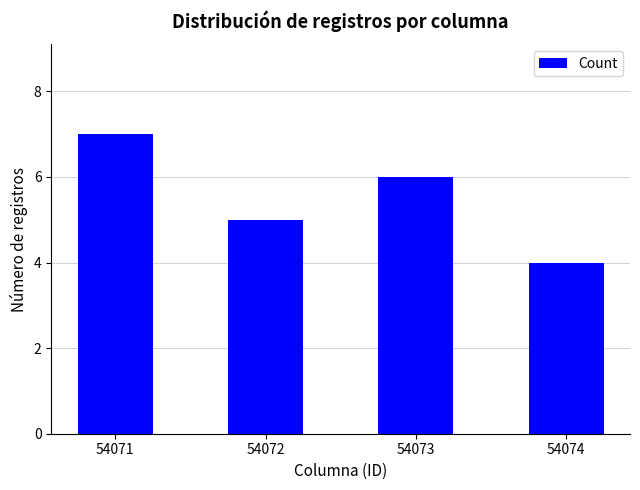

Is it true that the value at 54074 is 2?

False